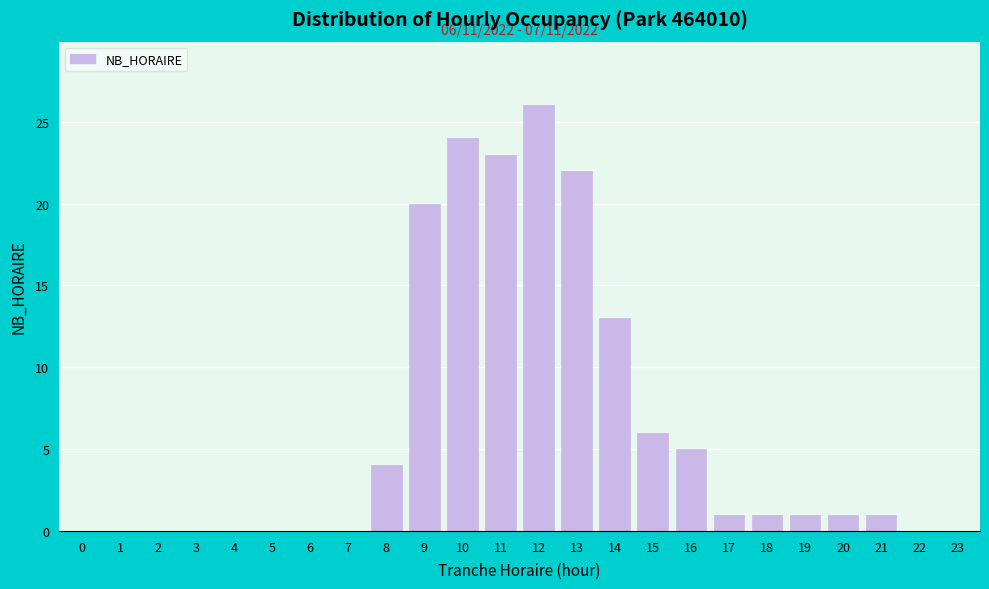

Reading right to left, what are all the values shown in this chart?

23=0	22=0	21=1	20=1	19=1	18=1	17=1	16=5	15=6	14=13	13=22	12=26	11=23	10=24	9=20	8=4	7=0	6=0	5=0	4=0	3=0	2=0	1=0	0=0